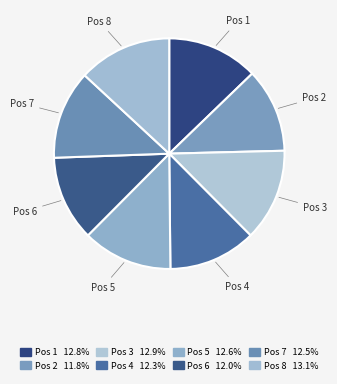

To the nearest percent, what is the difference between the largest and smallest slice percentages?

1%